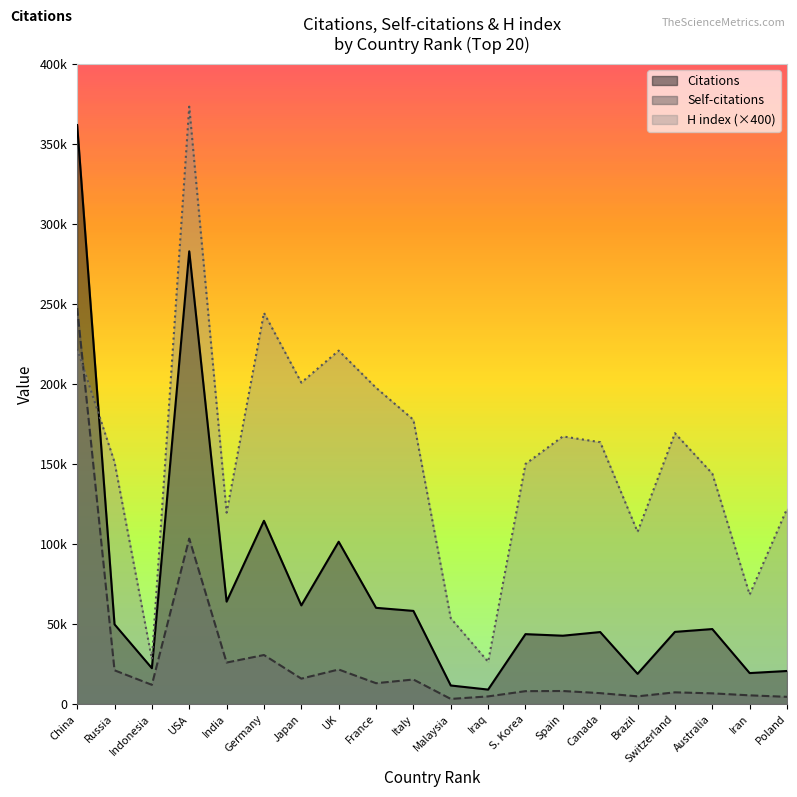

At which label is H index closest to 199800?

Japan